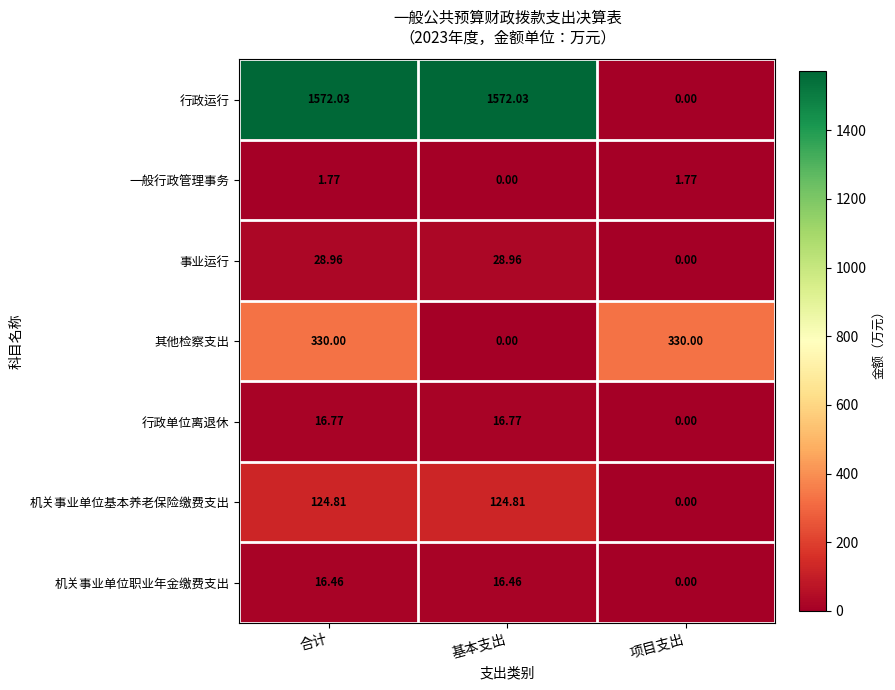

List the series in order of their peak value, highest first.

行政运行, 其他检察支出, 机关事业单位基本养老保险缴费支出, 事业运行, 行政单位离退休, 机关事业单位职业年金缴费支出, 一般行政管理事务